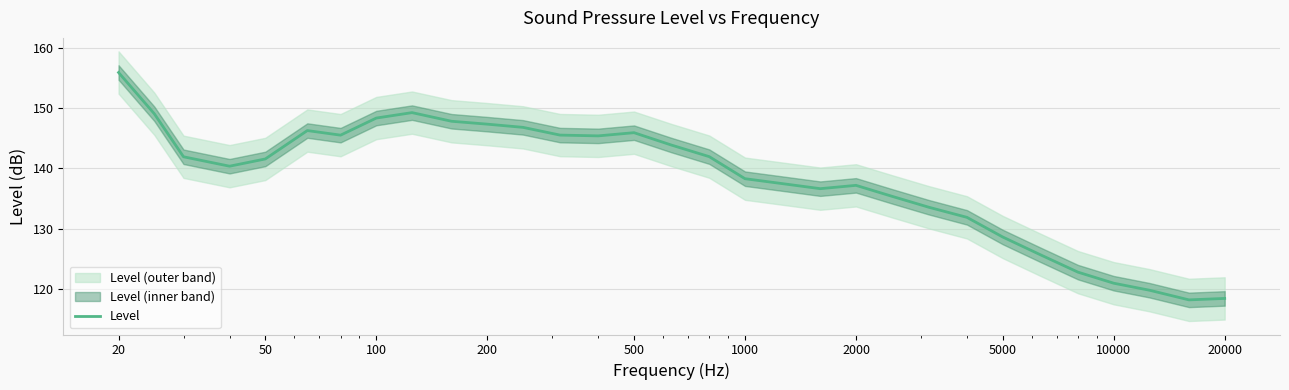

Reading left to right, what are all the values shown in this chart?

155.9	149.1	141.9	140.4	141.6	146.3	145.5	148.3	149.2	147.8	147.3	146.8	145.5	145.4	145.9	143.9	142.0	138.3	137.5	136.7	137.2	135.4	133.6	131.9	128.7	125.8	122.8	121.0	119.8	118.2	118.5